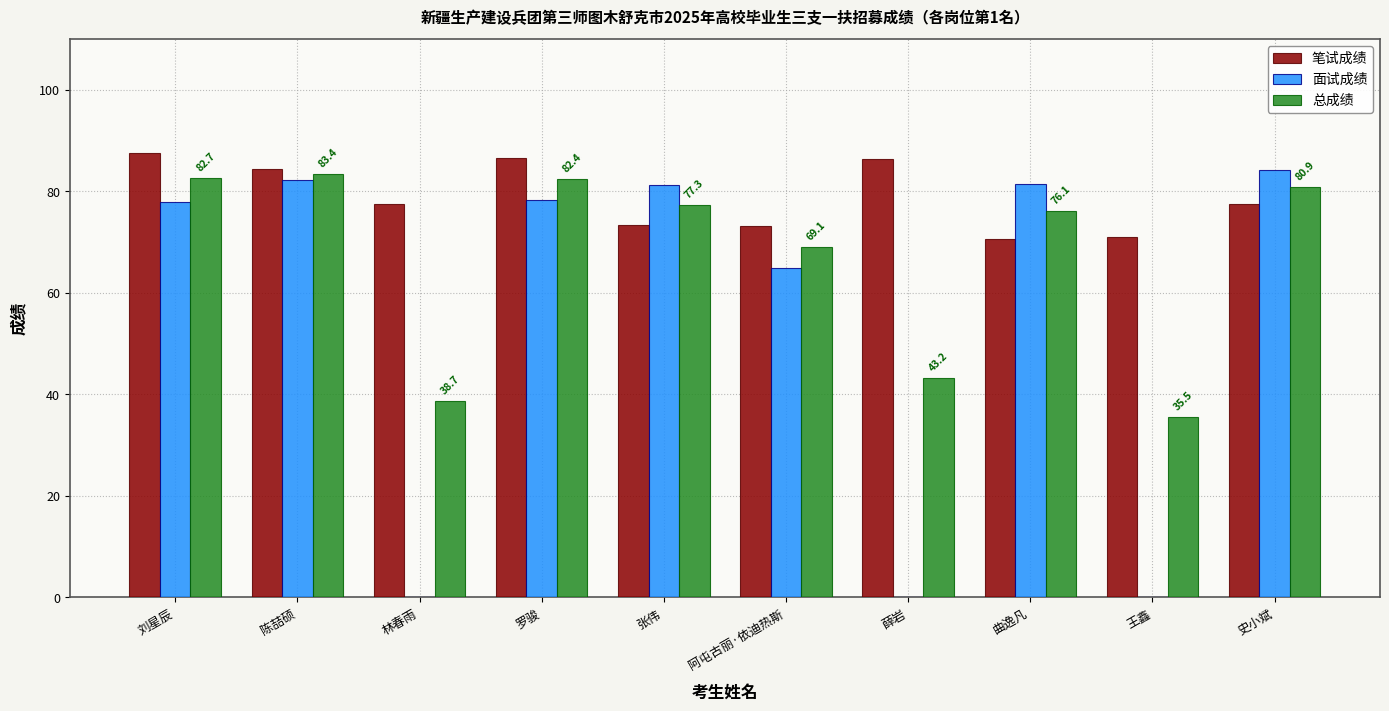

What is the total value across all series at 王鑫?

106.5